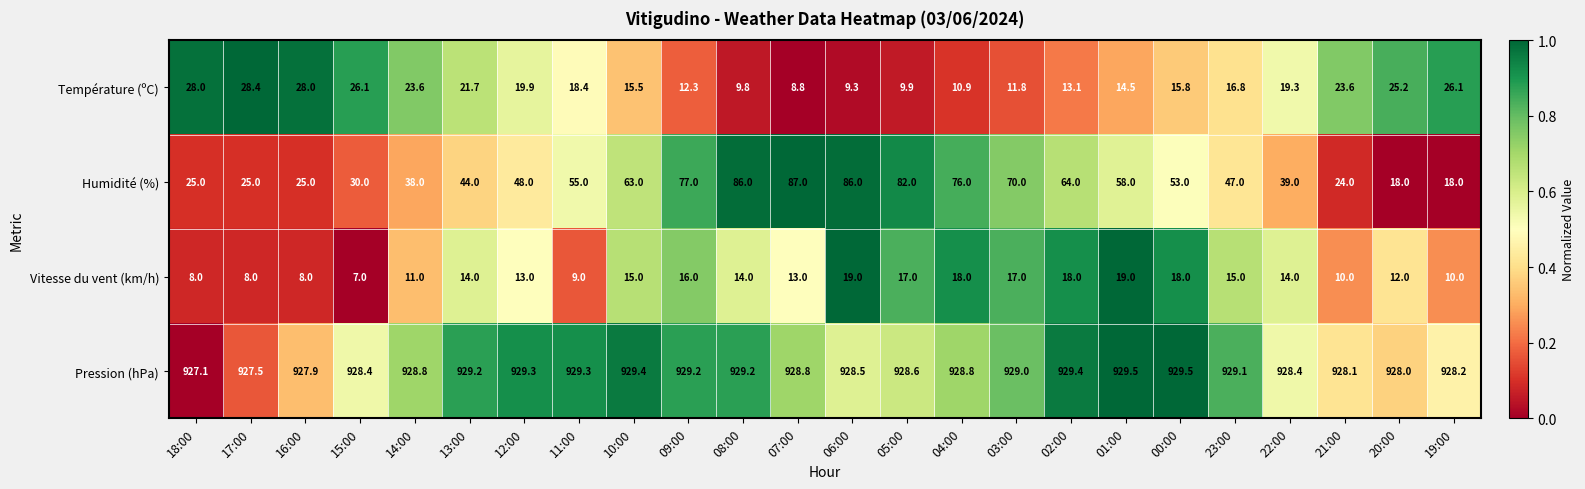

What is the difference between the maximum and minimum values in the Humidité (%) series?

69.0